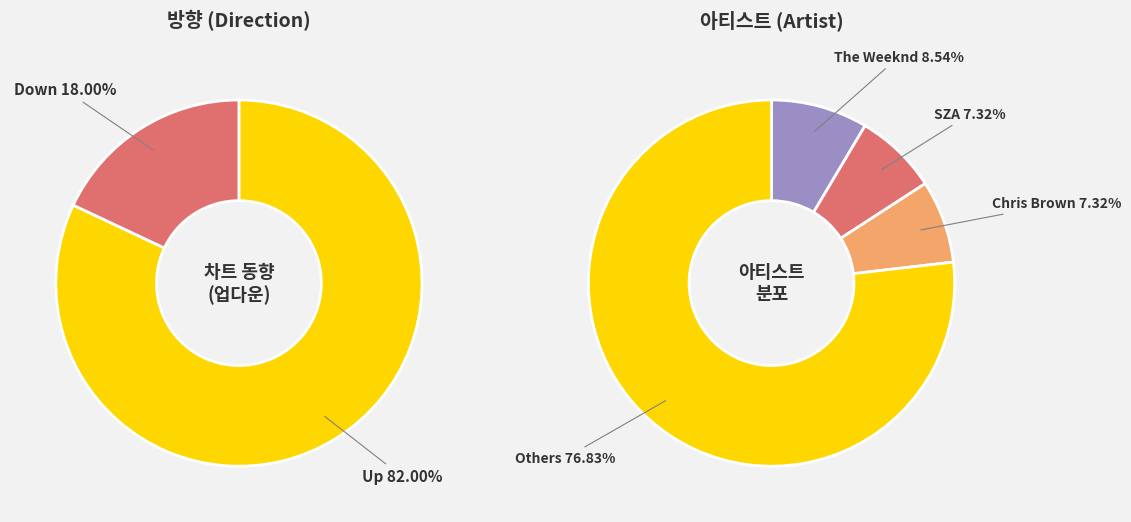

To the nearest percent, what portion does Down represent?

18%